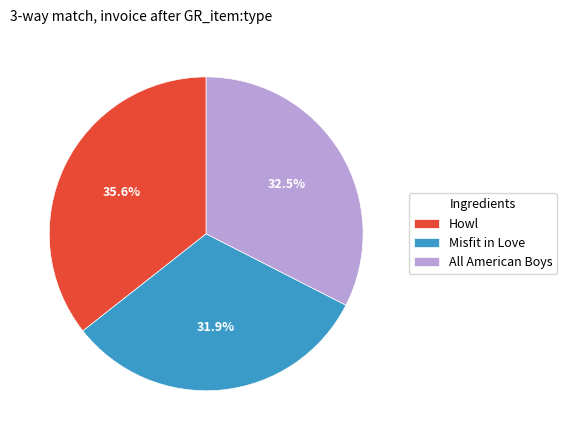

Which slice is the largest?

Howl